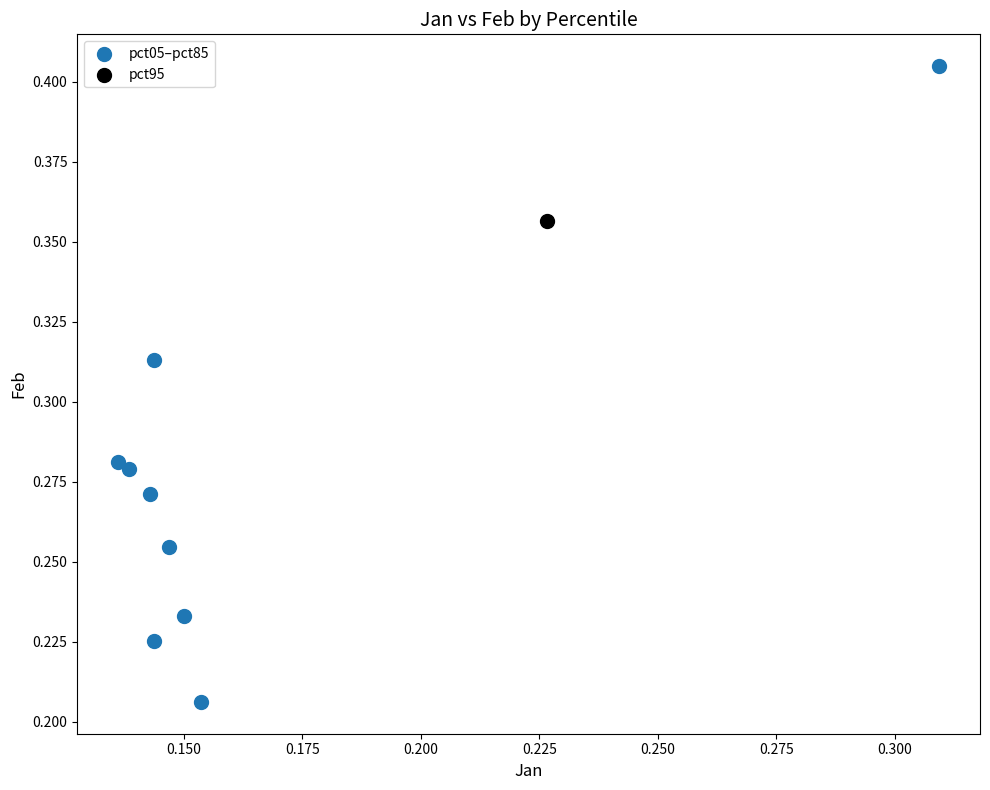

What are all the series names shown in the legend?

pct05–pct85, pct95